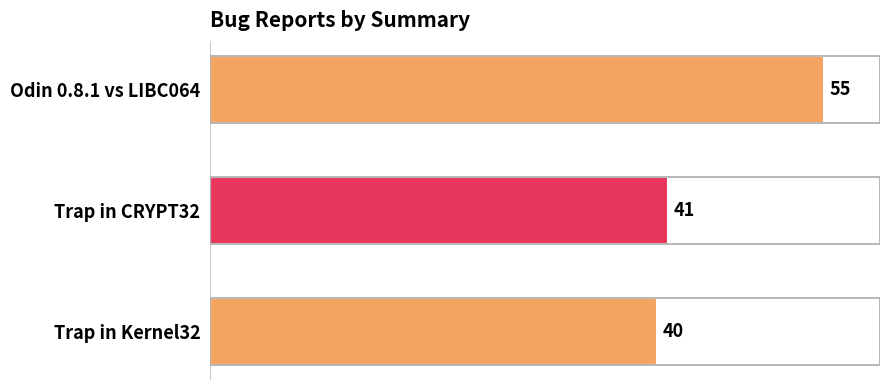

Reading bottom to top, transcribe all the data shown in this chart.

40	41	55